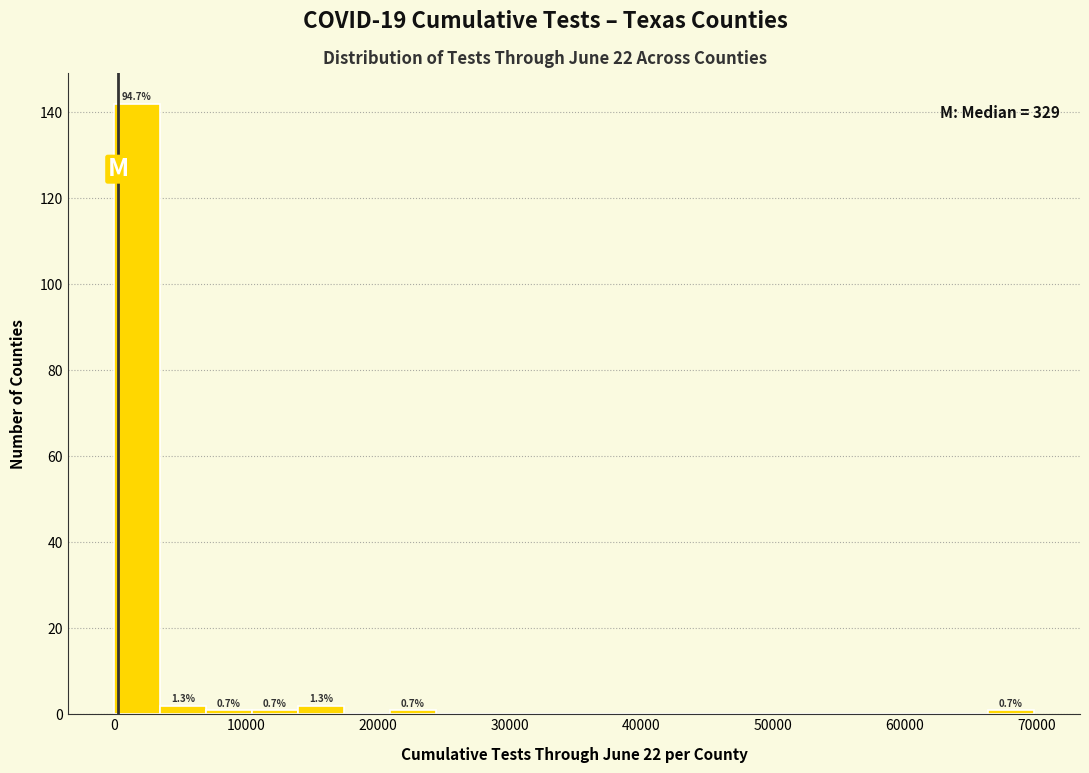

Read against the x-axis, roughly where is the centre of the tallest bar?

2000